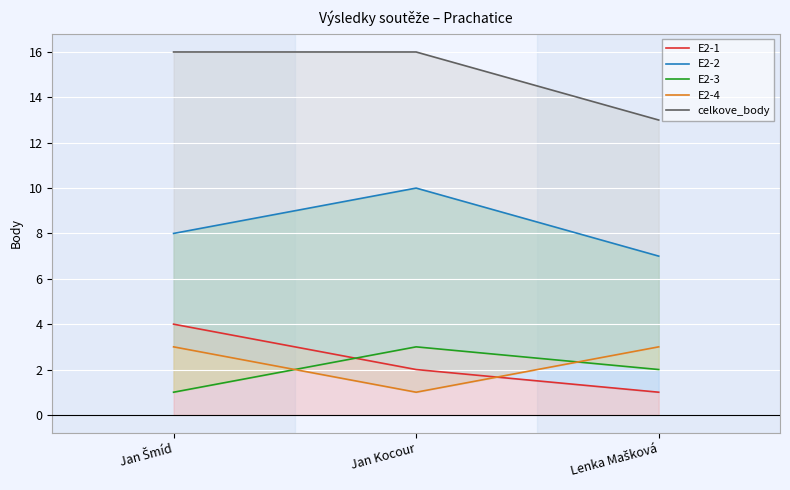

At how many categories does at least one series exceed 13?

2